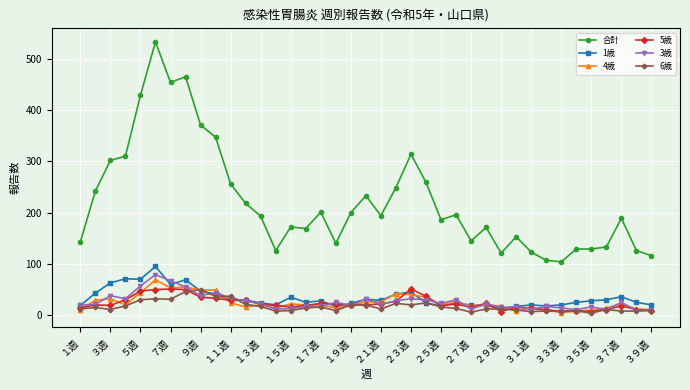

True or false: 合計 and 3歳 cross at least once.

False